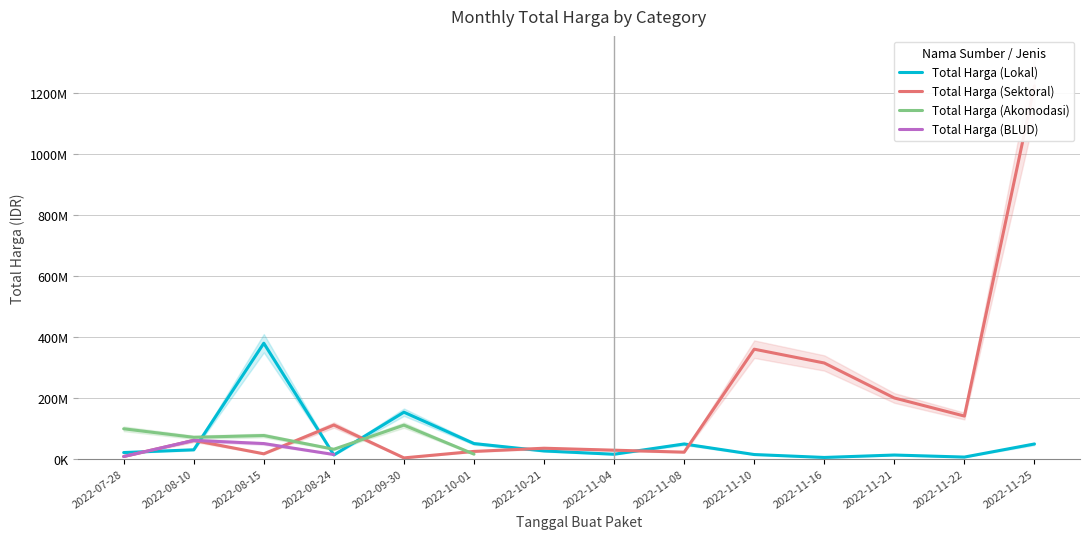

Which series ends up on top after the final intersection of Total Harga (Akomodasi) and Total Harga (Lokal)?

Total Harga (Lokal)